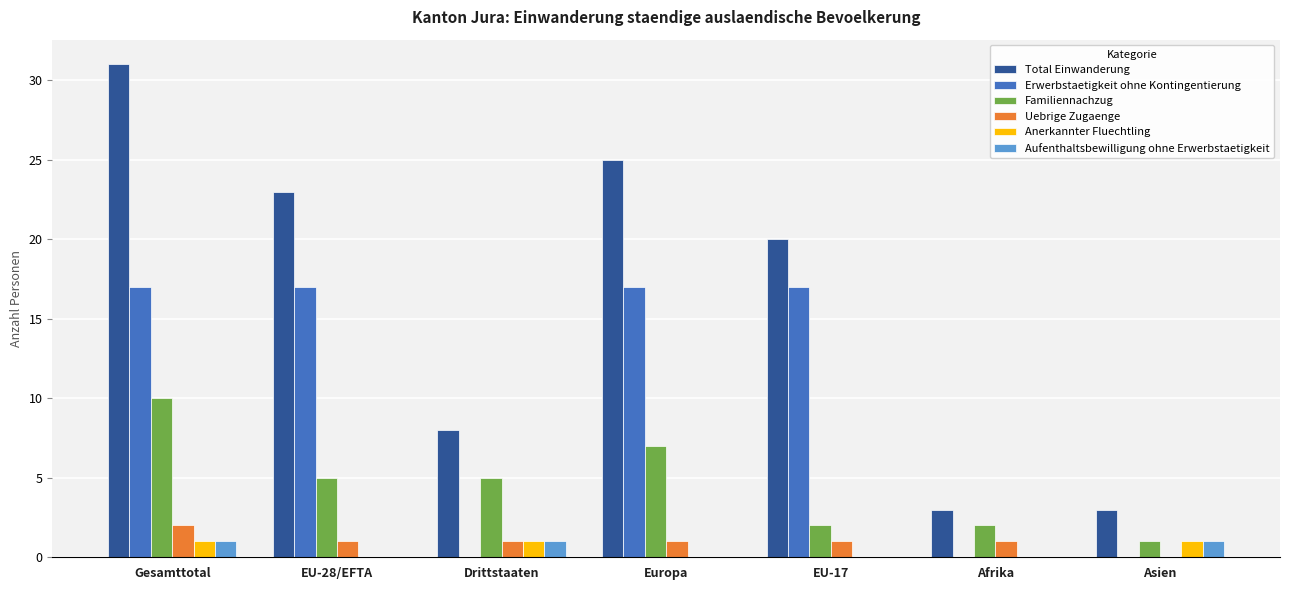

Are the bars horizontal?

No